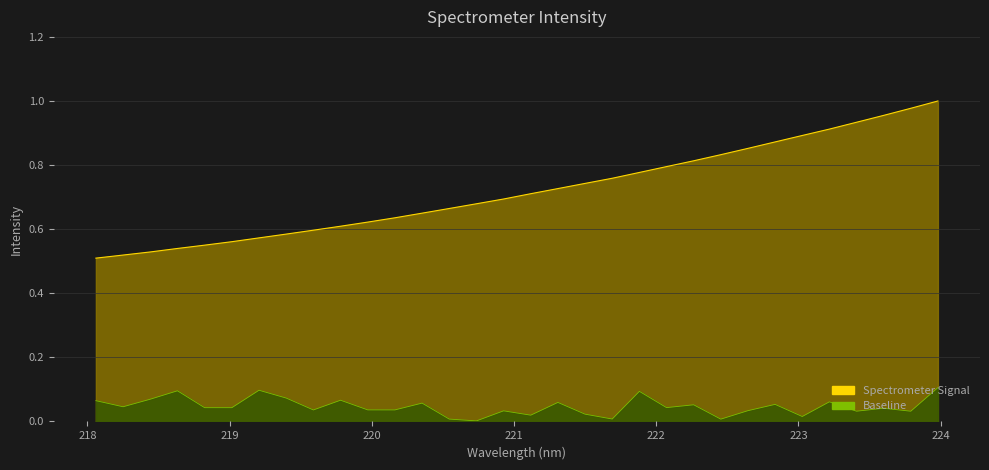

Read the value at 220.3533.

0.6